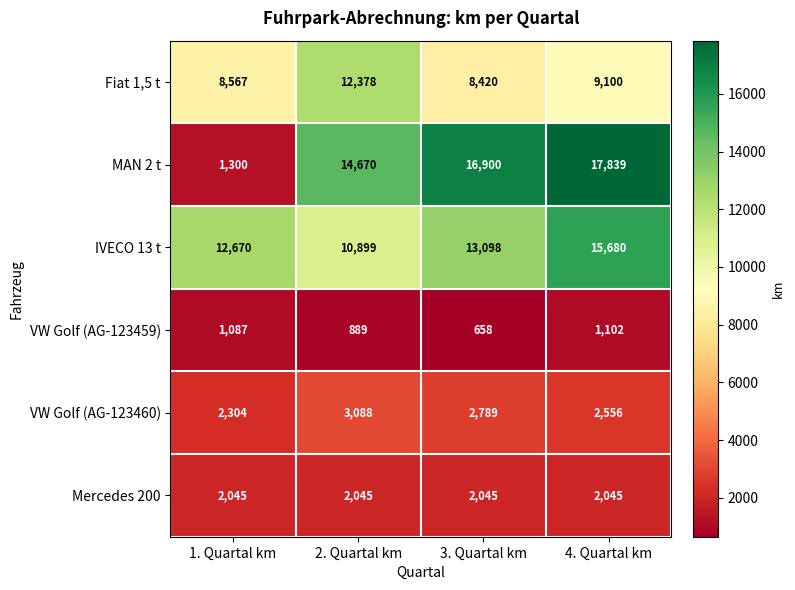

What is the spread (max minus min) of values at 4. Quartal km?

16737